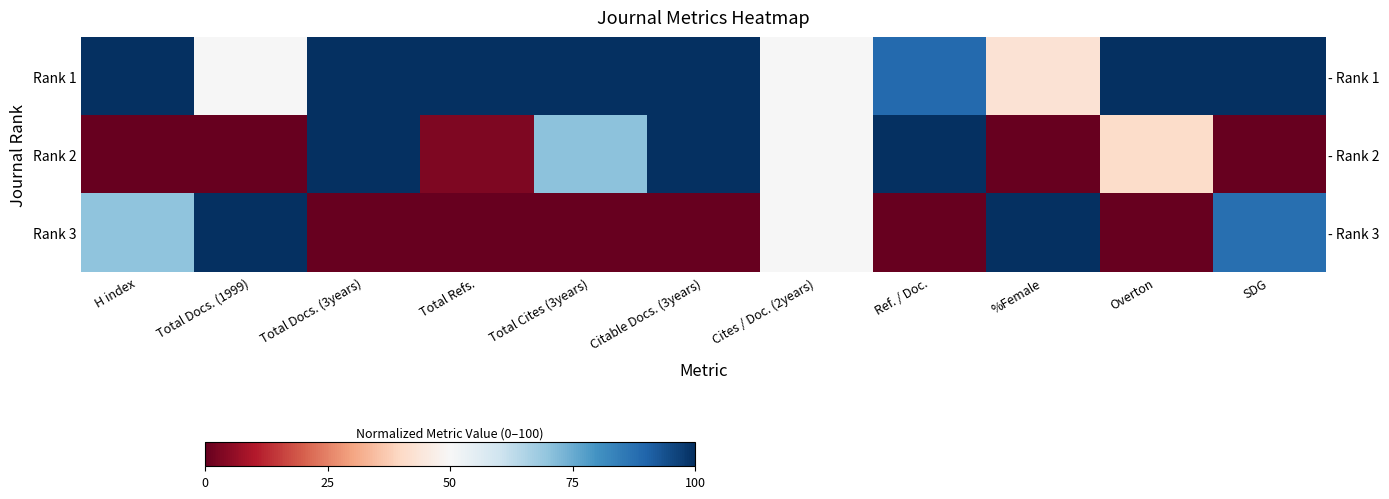

How many values in the Rank 3 series exceed 0?

5